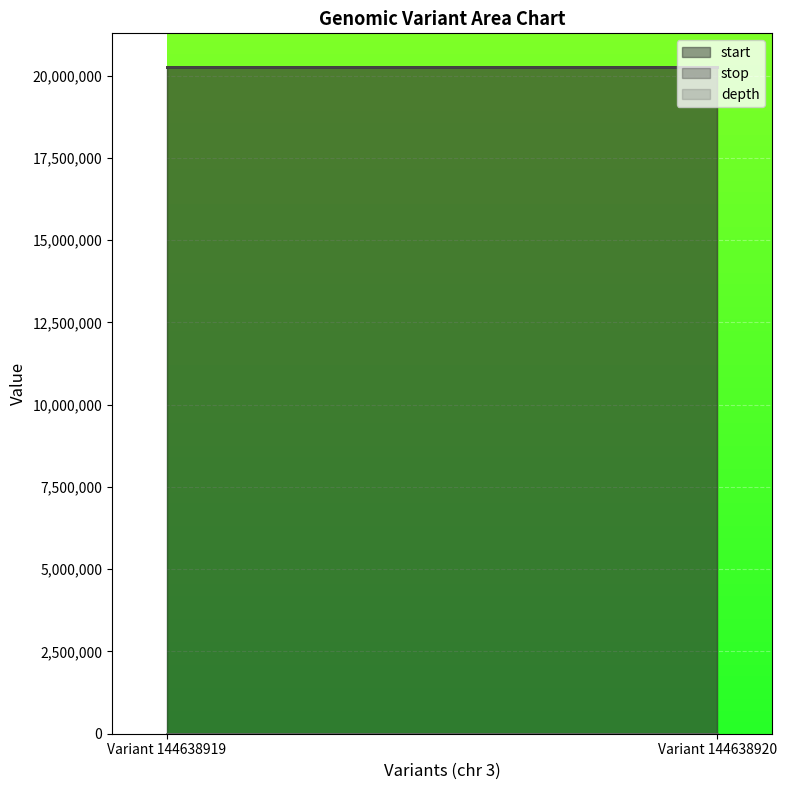

Which has a higher value, Variant 144638919 or Variant 144638920?

Variant 144638920